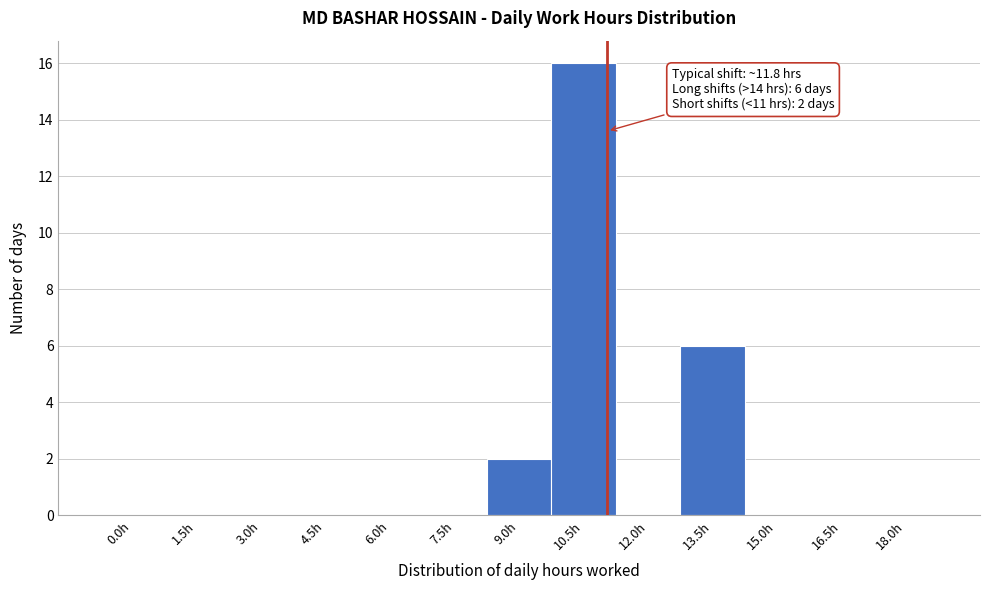

Reading left to right, list all the values displayed in this chart.

0.0h=0	1.5h=0	3.0h=0	4.5h=0	6.0h=0	7.5h=0	9.0h=2	10.5h=16	12.0h=0	13.5h=6	15.0h=0	16.5h=0	18.0h=0